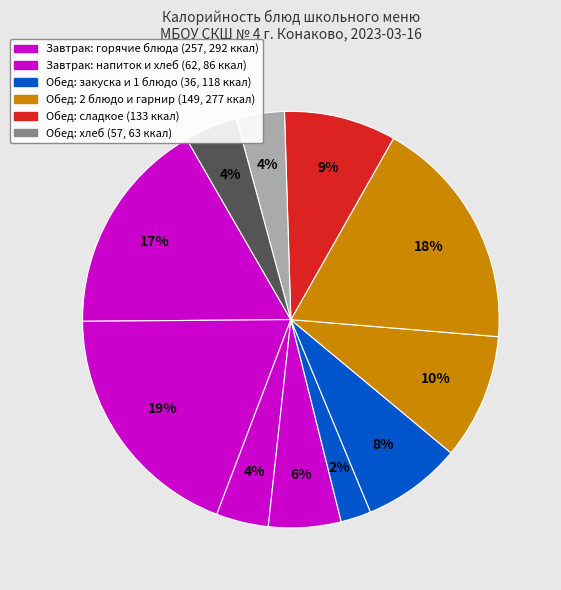

How many segments does this pie chart have?

11